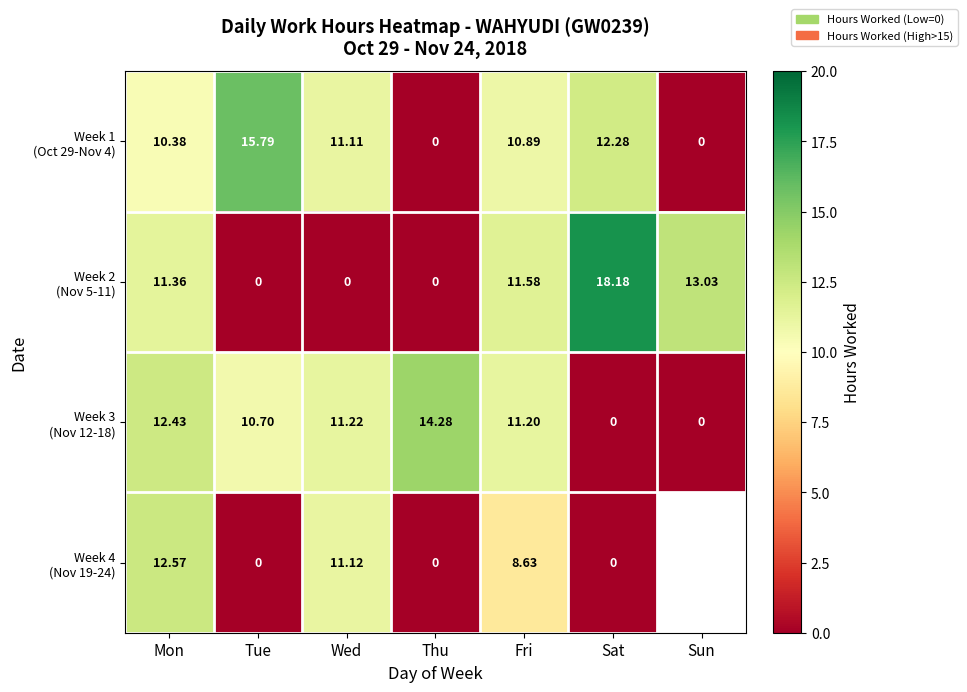

List the labels in order of Week 1 (Oct 29-Nov 4) value, smallest first.

Thu, Sun, Mon, Fri, Wed, Sat, Tue